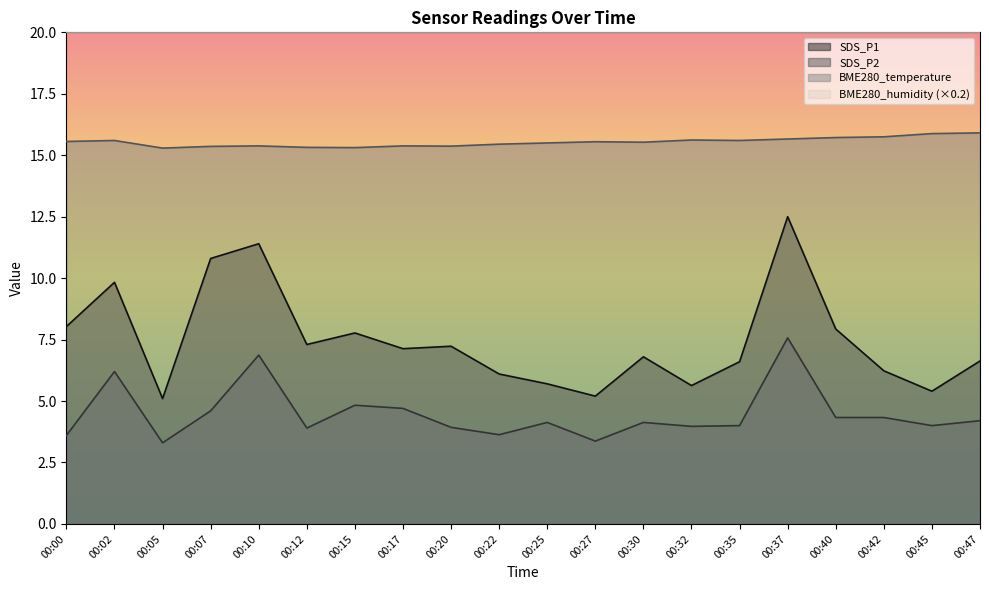

True or false: BME280_temperature and SDS_P1 cross at least once.

False